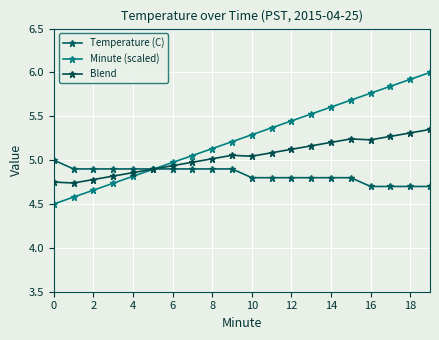

True or false: Blend has more than 2 points higher than both neighbors.

False